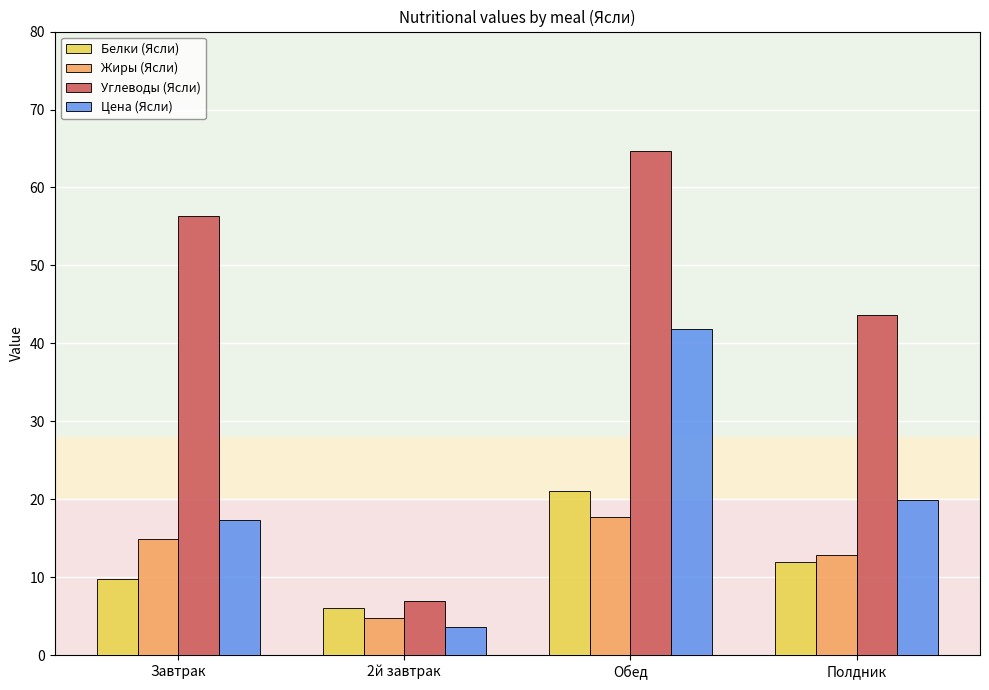

What is the difference between the Цена (Ясли) values at Полдник and 2й завтрак?

16.2